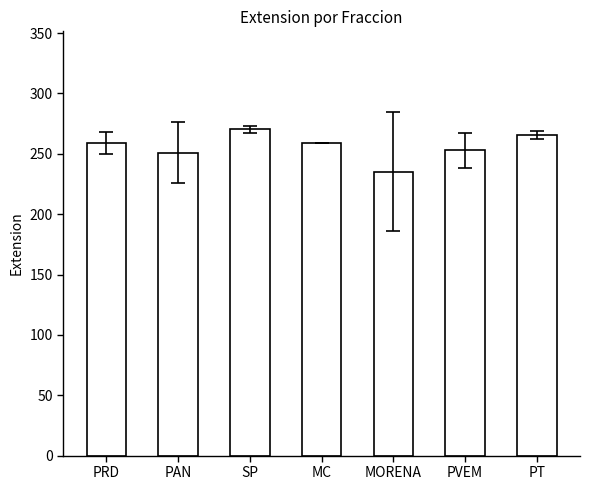

Reading left to right, list all the values displayed in this chart.

259.0	251.0	270.3	259.0	235.1	253.0	265.5